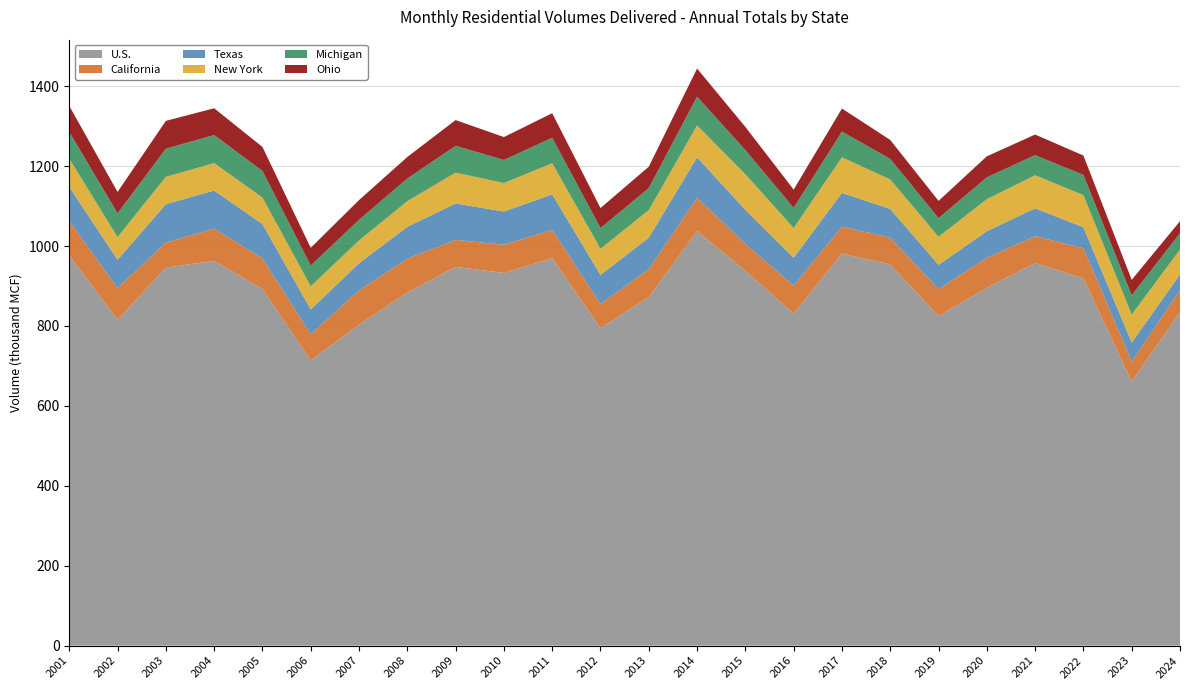

Reading left to right, extract all data points from this chart.

U.S.: 2001=976677	2002=815227	2003=945975	2004=962910	2005=892345	2006=713698	2007=803075	2008=883643	2009=947740	2010=932605	2011=969775	2012=794368	2013=872291	2014=1037197	2015=937954	2016=830917	2017=981276	2018=953787	2019=824885	2020=895265	2021=957545	2022=919084	2023=660704	2024=834800
California: 2001=85495	2002=79491	2003=62742	2004=80607	2005=76870	2006=65421	2007=85741	2008=84770	2009=67619	2010=70666	2011=70482	2012=60216	2013=69803	2014=83528	2015=67257	2016=69802	2017=67257	2018=67189	2019=67189	2020=75295	2021=67095	2022=75295	2023=50375	2024=53923
Texas: 2001=85792	2002=70918	2003=96167	2004=95279	2005=85849	2006=62158	2007=67974	2008=79752	2009=91118	2010=83080	2011=89136	2012=73215	2013=78809	2014=101155	2015=85562	2016=69929	2017=84581	2018=71865	2019=60879	2020=66498	2021=69929	2022=52632	2023=47499	2024=40164
New York: 2001=70467	2002=56754	2003=68215	2004=68793	2005=66148	2006=57895	2007=57091	2008=64081	2009=77147	2010=71232	2011=77802	2012=65236	2013=68908	2014=79952	2015=88837	2016=74300	2017=88837	2018=73689	2019=70167	2020=80223	2021=82514	2022=80223	2023=69851	2024=62285
Michigan: 2001=66886	2002=59444	2003=70376	2004=70165	2005=66635	2006=51990	2007=51772	2008=56751	2009=67147	2010=57797	2011=63766	2012=51875	2013=55189	2014=71831	2015=60620	2016=50406	2017=64401	2018=51520	2019=46660	2020=54637	2021=50406	2022=50650	2023=48192	2024=40857
Ohio: 2001=65224	2002=53506	2003=69723	2004=67004	2005=60120	2006=44333	2007=49323	2008=53823	2009=64457	2010=57270	2011=61413	2012=50128	2013=53574	2014=70548	2015=57776	2016=45865	2017=57776	2018=47362	2019=43223	2020=52575	2021=51536	2022=48566	2023=38764	2024=30189